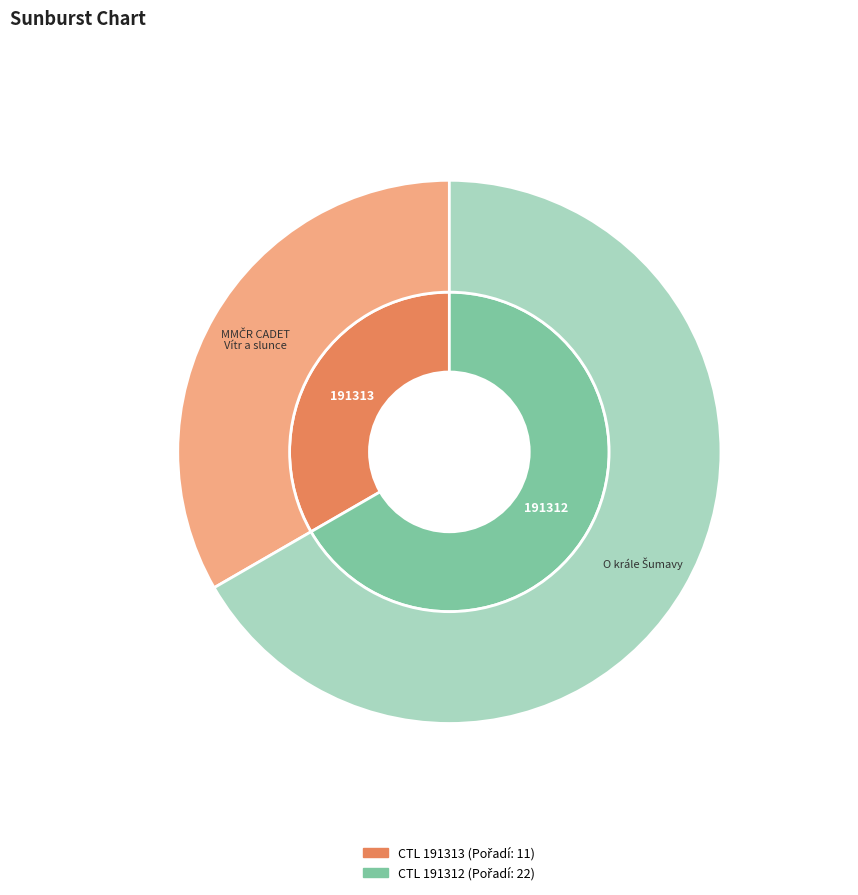

Rank the categories by value from lowest to highest.

191313, 191312